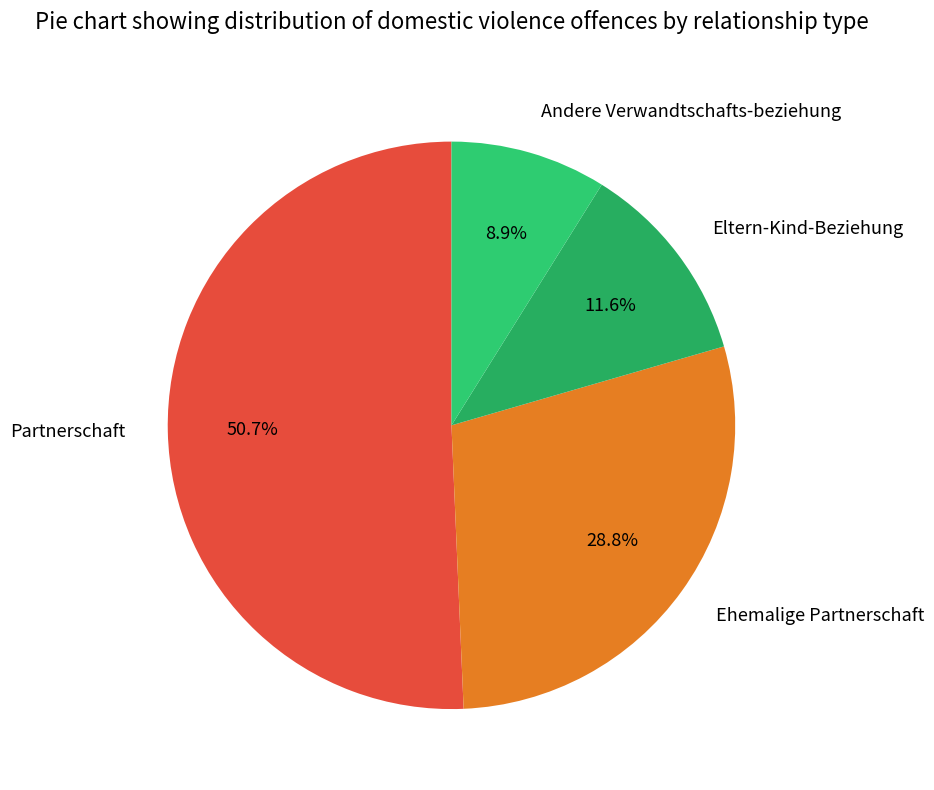

What percentage do Eltern-Kind-Beziehung and Andere Verwandtschafts-beziehung together represent?

20.5%